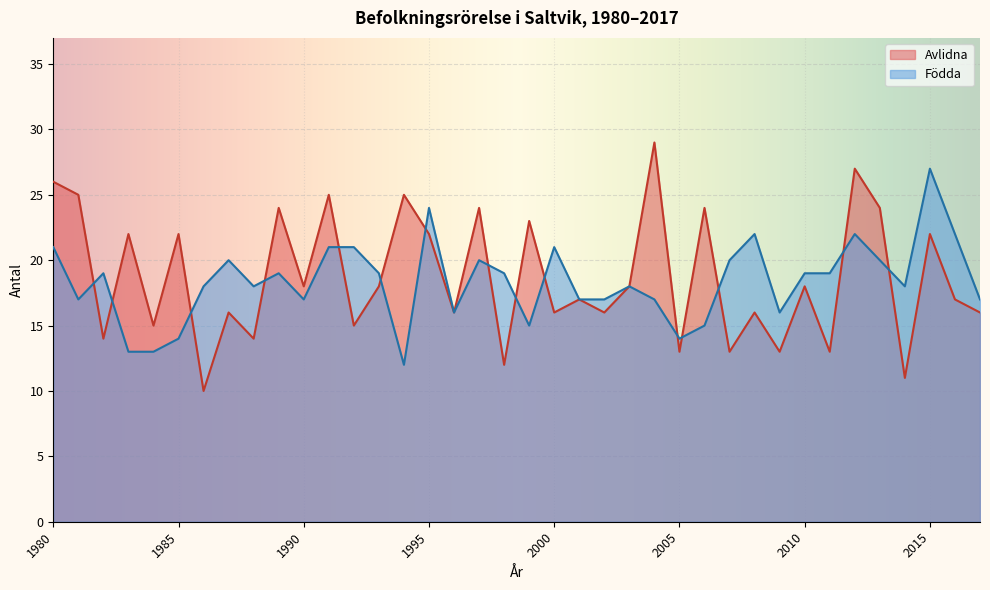

True or false: Födda and Avlidna cross at least once.

True